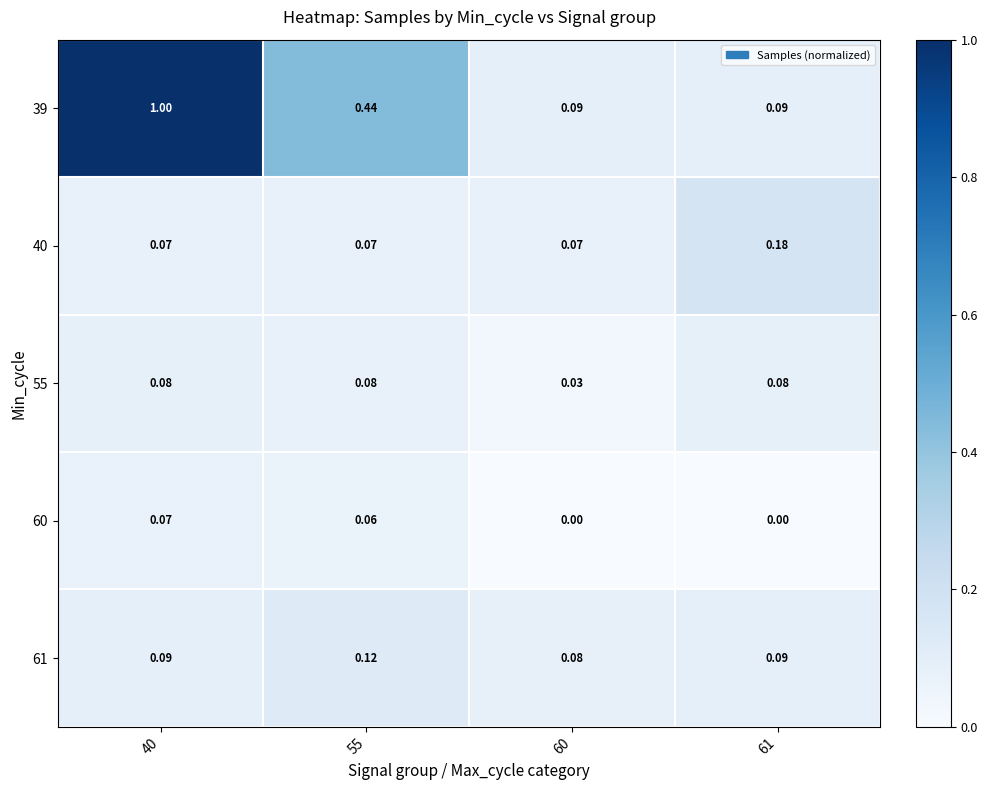

Reading left to right, list all the values displayed in this chart.

39: 40=1.0	55=0.4	60=0.1	61=0.1
40: 40=0.1	55=0.1	60=0.1	61=0.2
55: 40=0.1	55=0.1	60=0.0	61=0.1
60: 40=0.1	55=0.1	60=0.0	61=0.0
61: 40=0.1	55=0.1	60=0.1	61=0.1